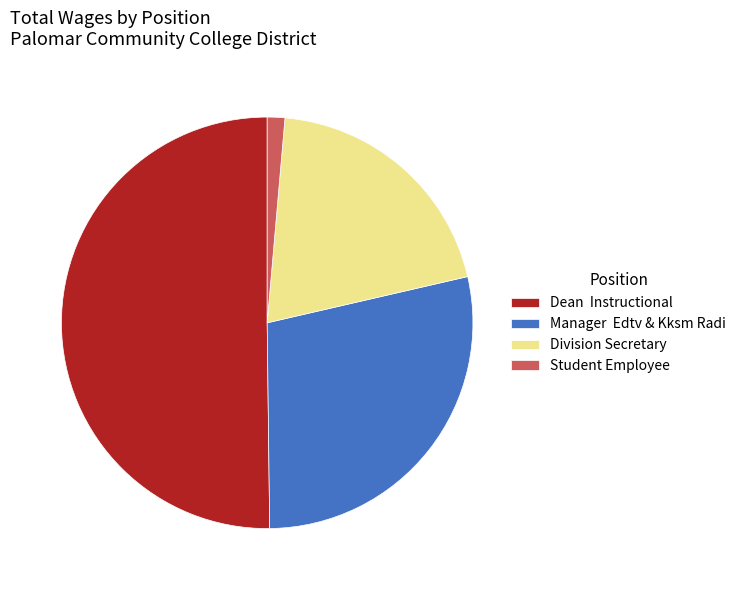

What is the largest slice in the pie chart?

Dean Instructional